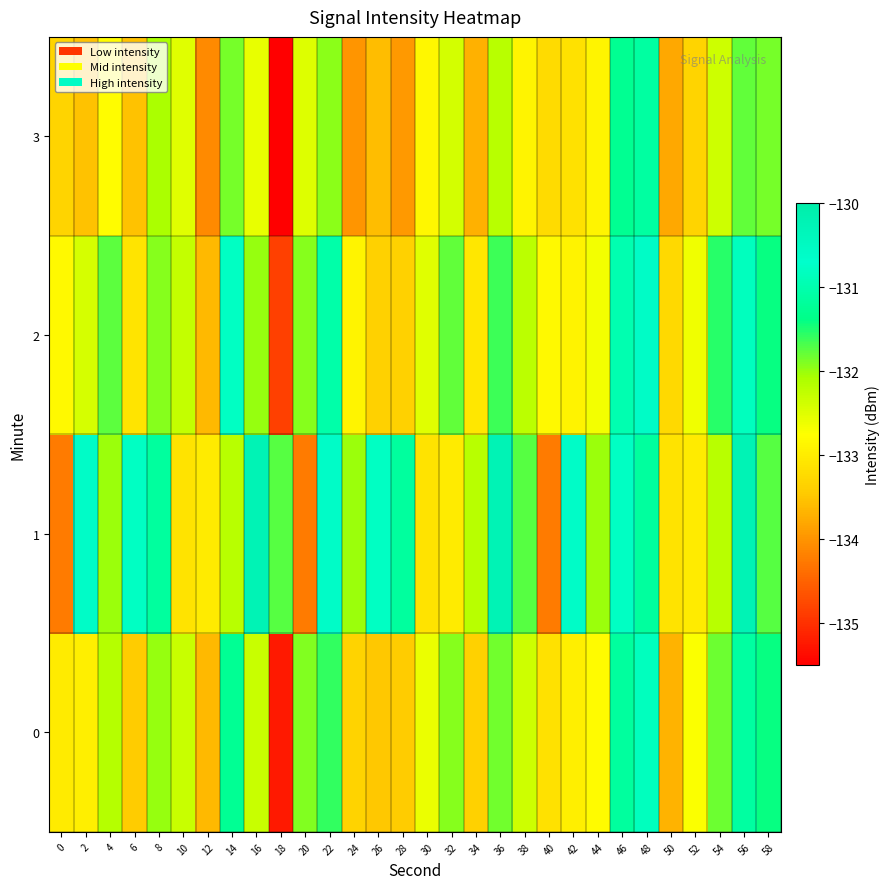

At how many categories does at least one series exceed -131?

11